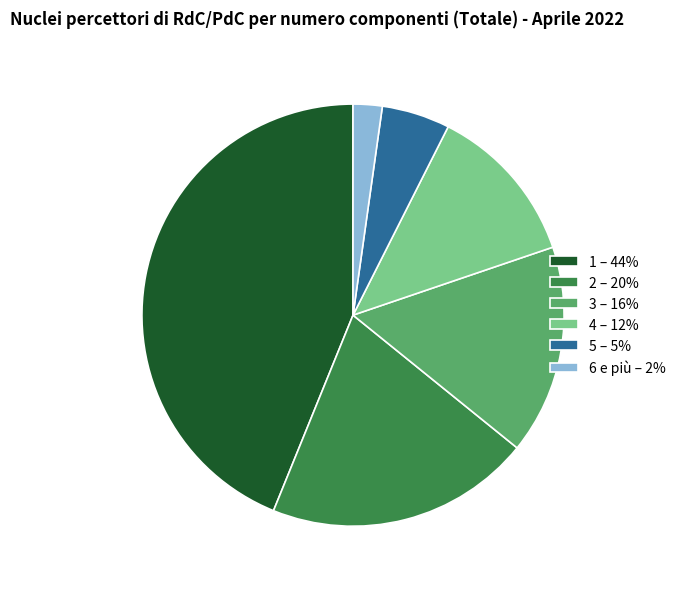

Which category has the smallest portion of the pie?

6 e più